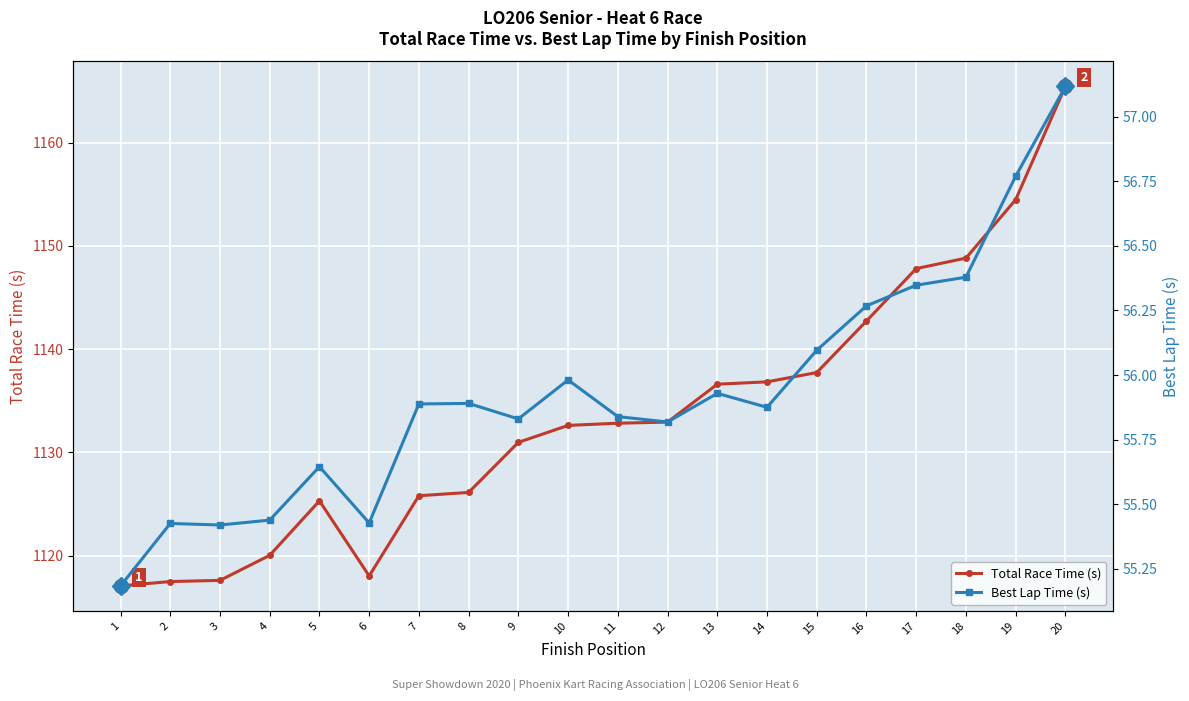

List the labels in order of Total Race Time (s) value, smallest first.

1, 2, 3, 6, 4, 5, 7, 8, 9, 10, 11, 12, 13, 14, 15, 16, 17, 18, 19, 20